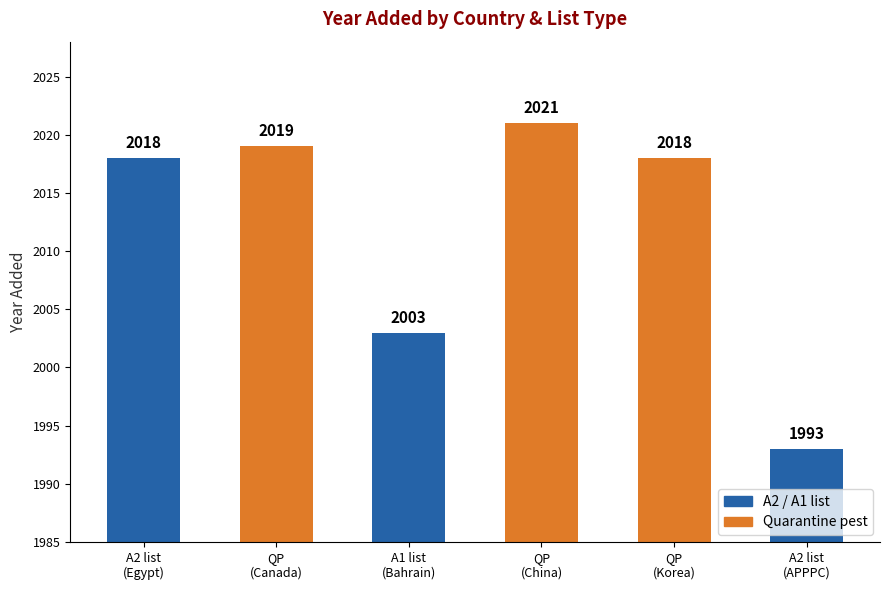

What is the average value?

2012